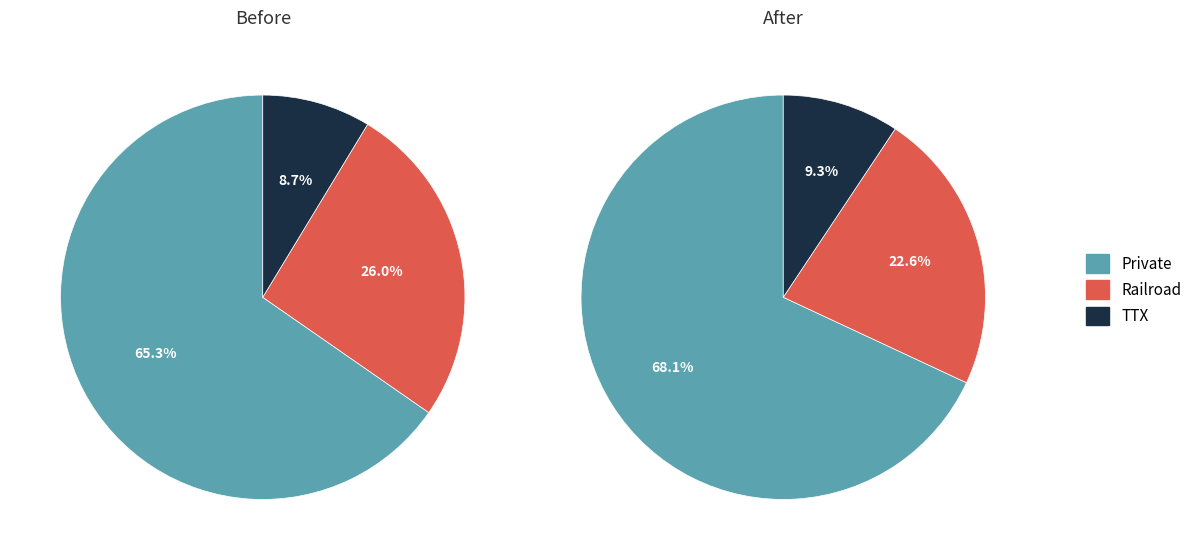

Which category has the smallest portion of the pie?

TTX